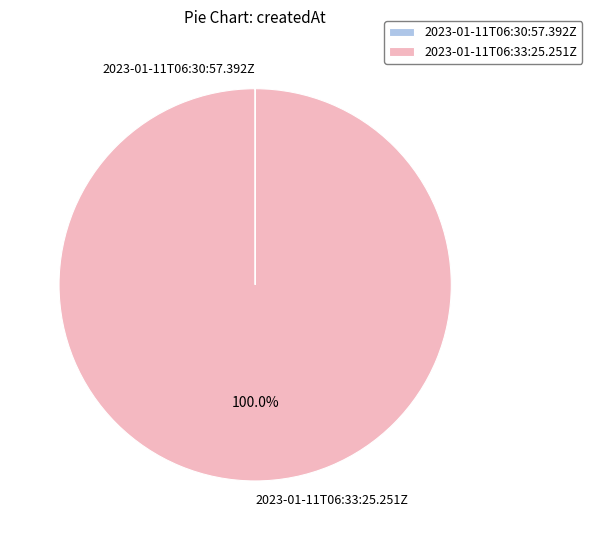

Which slice represents more than half of the pie?

2023-01-11T06:33:25.251Z